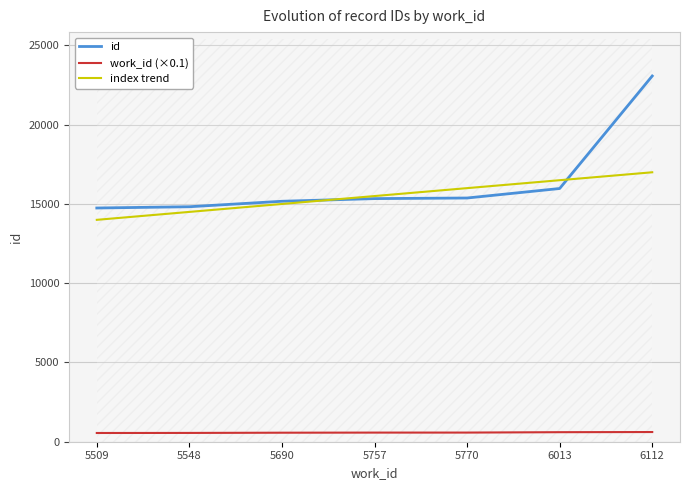

What is the spread (max minus min) of values at 5548?

14271.2